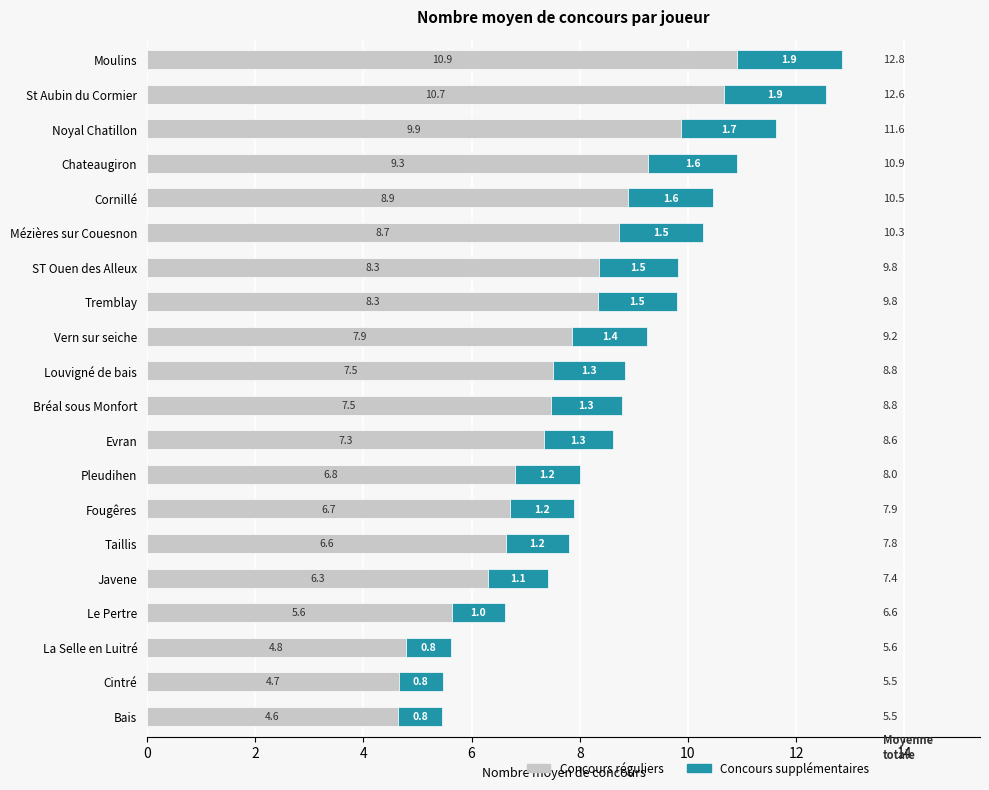

What is the lowest value of the Concours réguliers series?

4.6